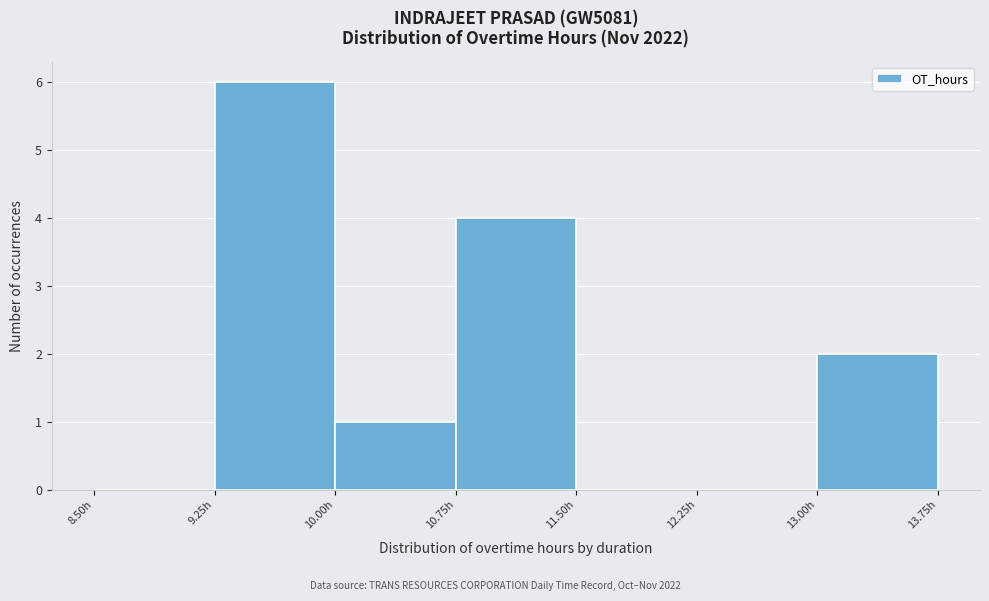

Which range on the x-axis has the tallest bar?

9.25 to 10.00